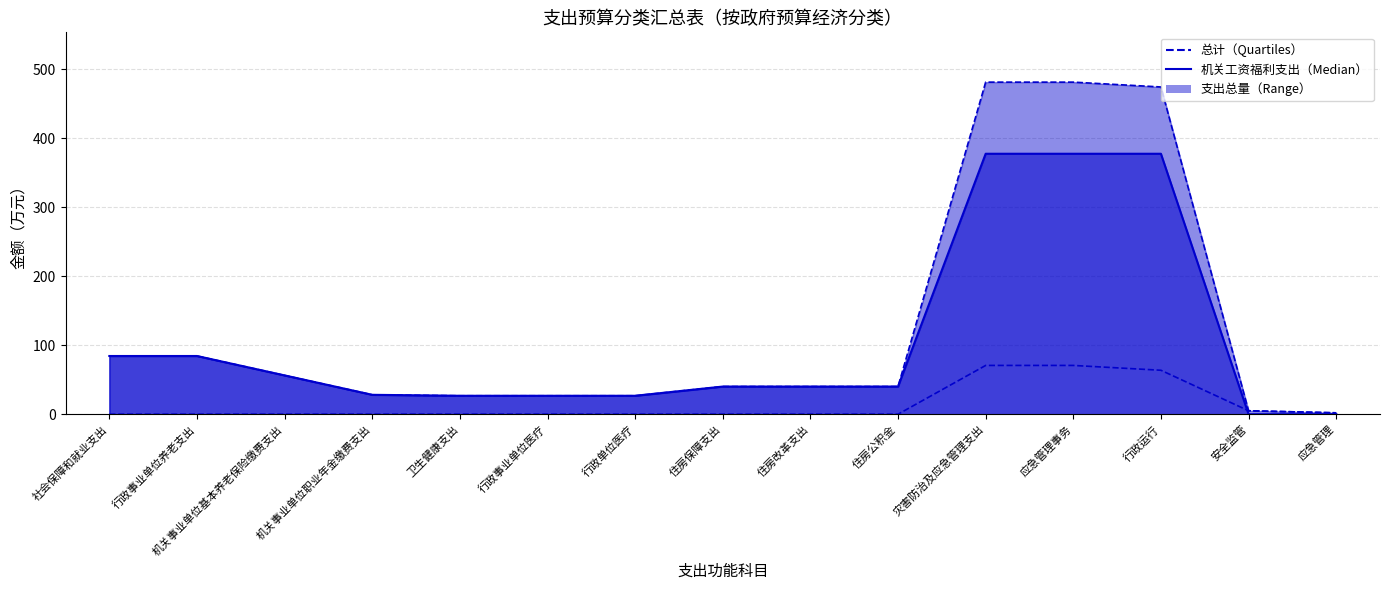

At how many categories does at least one series exceed 82?

5